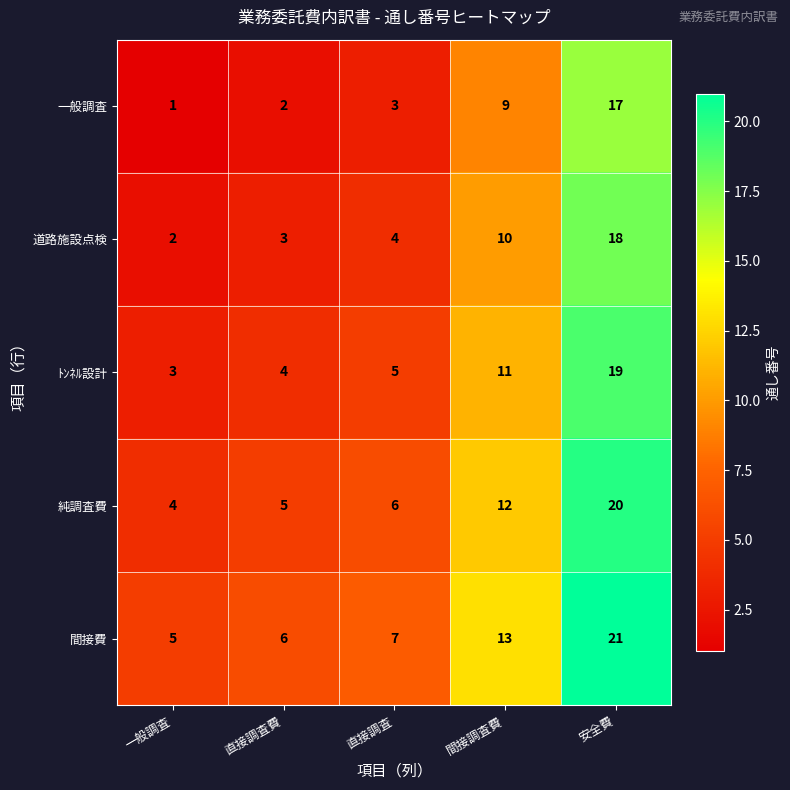

What is the difference between the second highest and second lowest values in the ﾄﾝﾈﾙ設計 series?

7